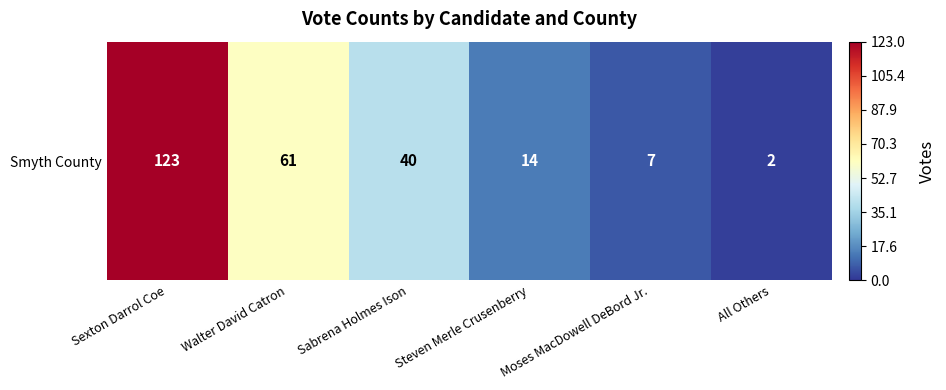

List the labels in order of value, smallest first.

All Others, Moses MacDowell DeBord Jr., Steven Merle Crusenberry, Sabrena Holmes Ison, Walter David Catron, Sexton Darrol Coe